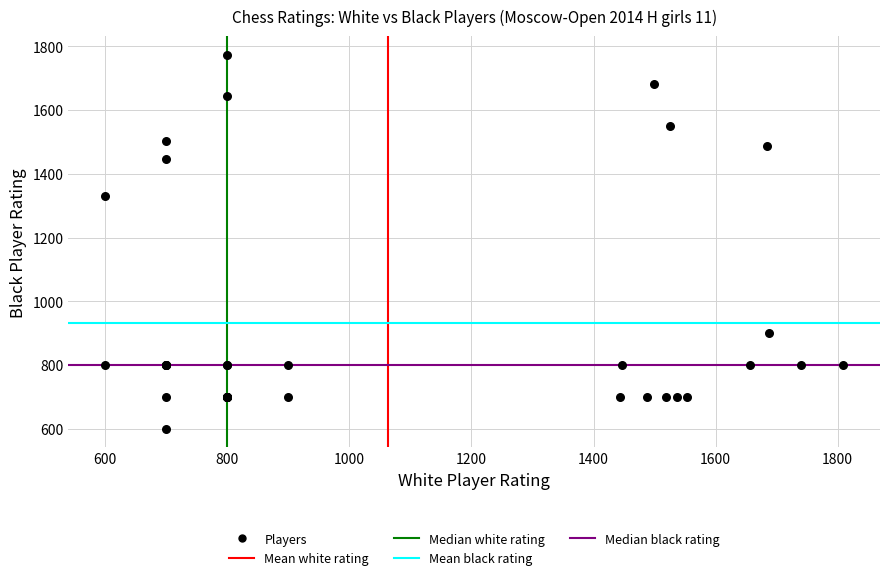

What Y value in the scatter plot is closest to 1186?

1330